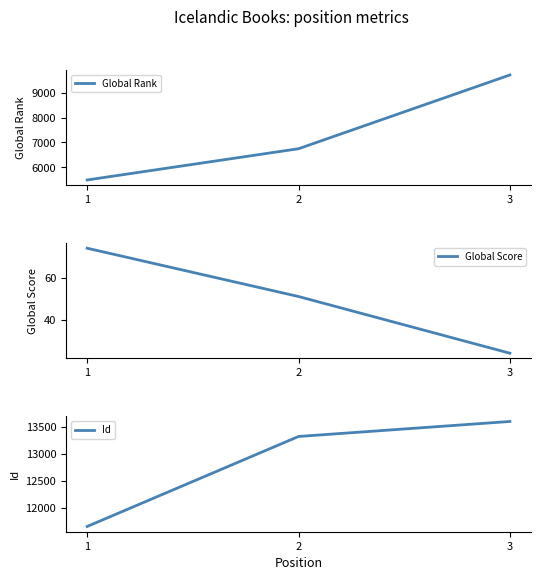

Which series has the largest range (max minus min)?

Global Rank